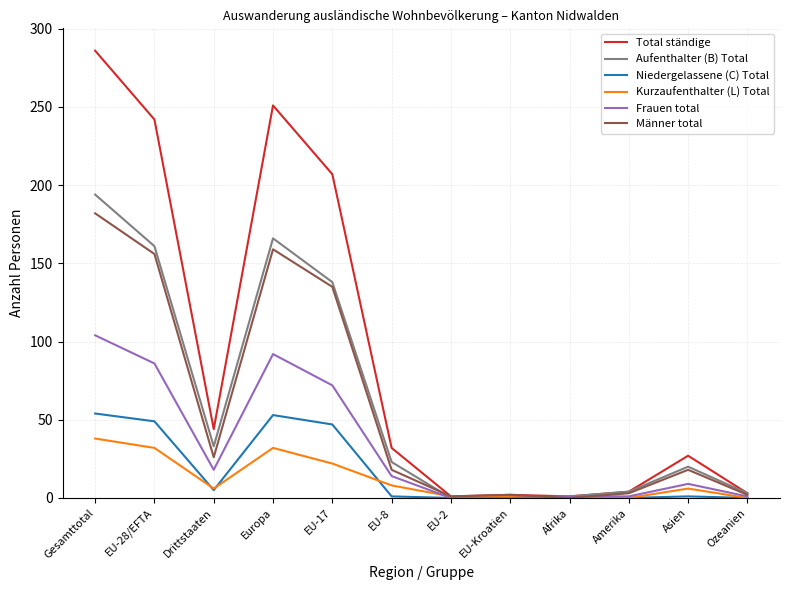

What position from the left is Amerika?

10